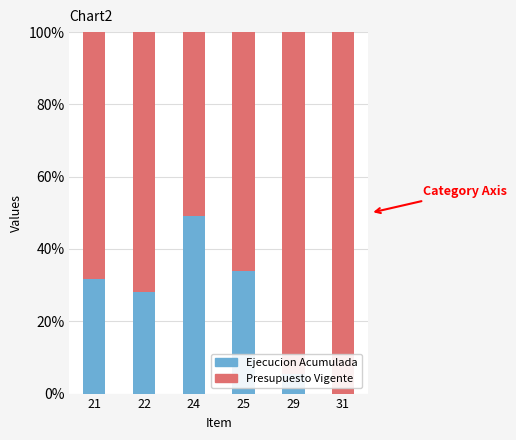

What is the total value across all series at 22?

100.0